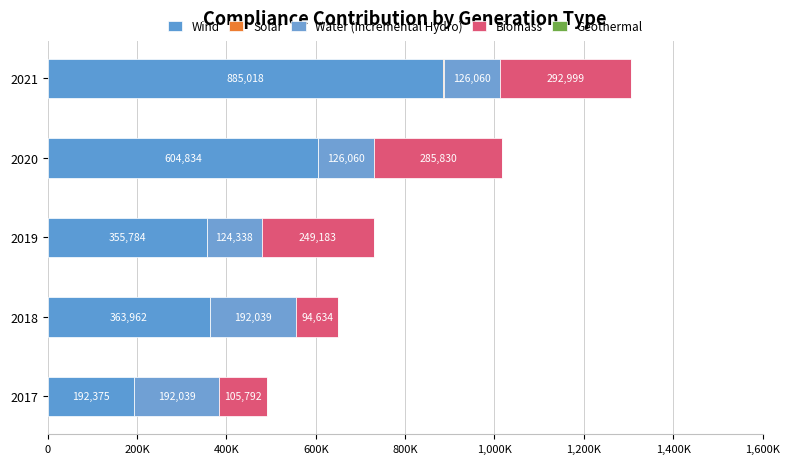

Reading right to left, transcribe all the data shown in this chart.

Wind: 885018.0	604834.0	355784.0	363962.0	192375.0
Solar: 970.0	484.0	0.0	0.0	0.0
Water (Incremental Hydro): 126060.0	126060.0	124338.0	192039.0	192039.0
Biomass: 292999.0	285830.0	249183.0	94634.0	105792.0
Geothermal: 0.5	0.5	0.5	0.5	0.5